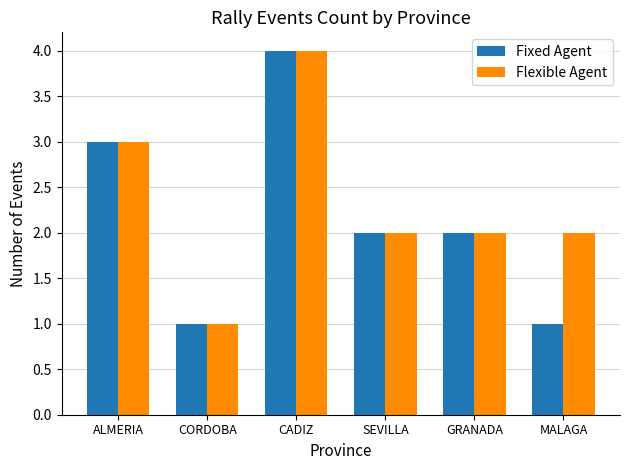

True or false: Flexible Agent has a value of 2 at MALAGA.

True